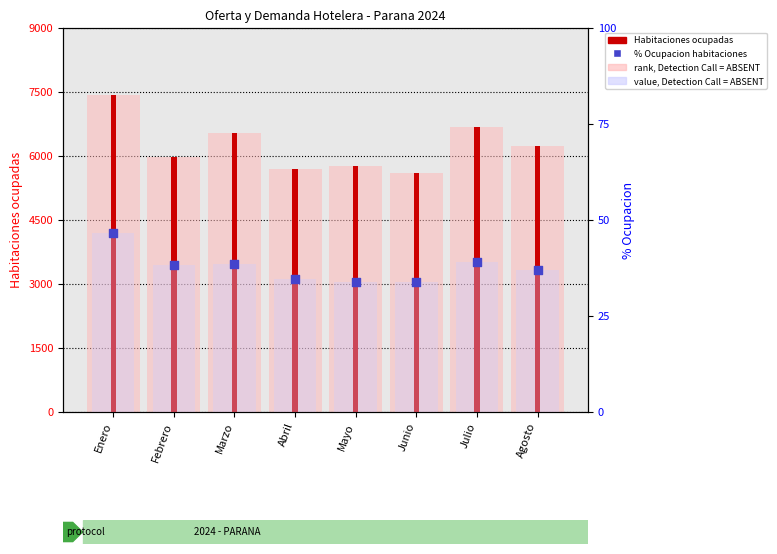

Which series contains the highest Y value?

rank, Detection Call = ABSENT